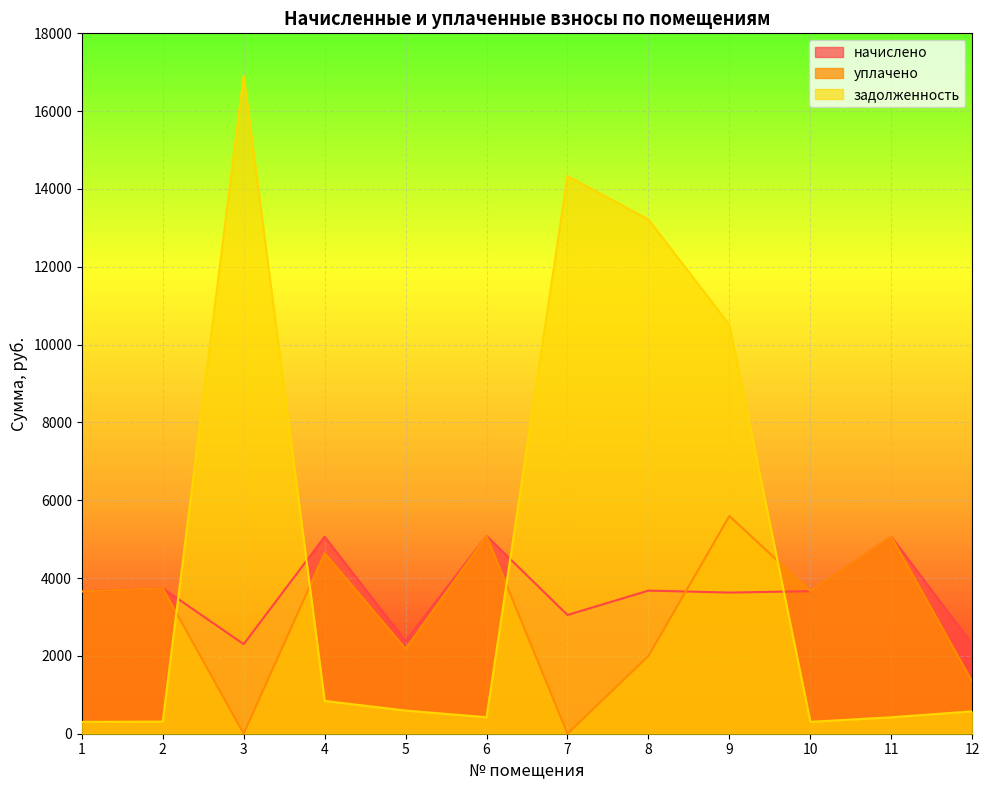

Where is the first local minimum for начислено?

3